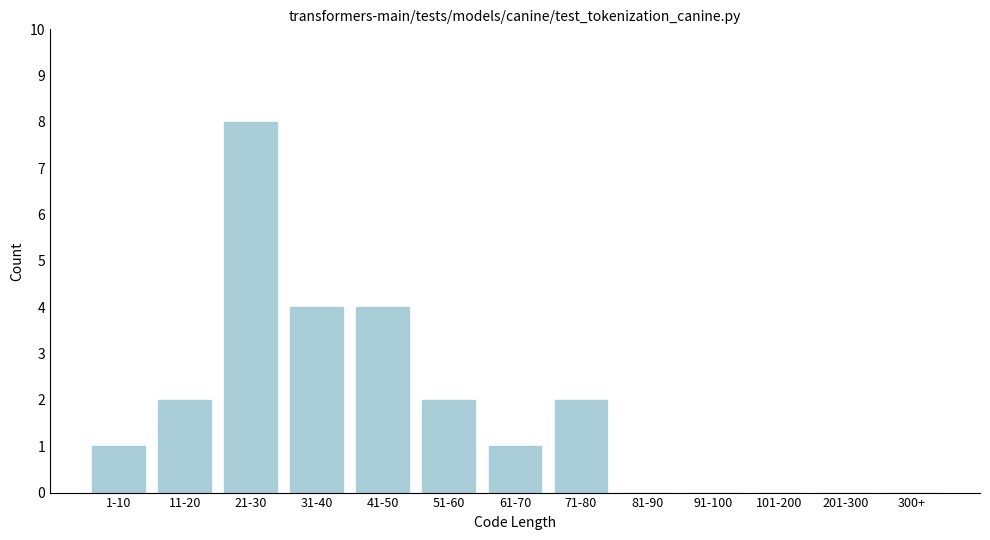

Reading left to right, what are all the values shown in this chart?

1-10=1	11-20=2	21-30=8	31-40=4	41-50=4	51-60=2	61-70=1	71-80=2	81-90=0	91-100=0	101-200=0	201-300=0	300+=0